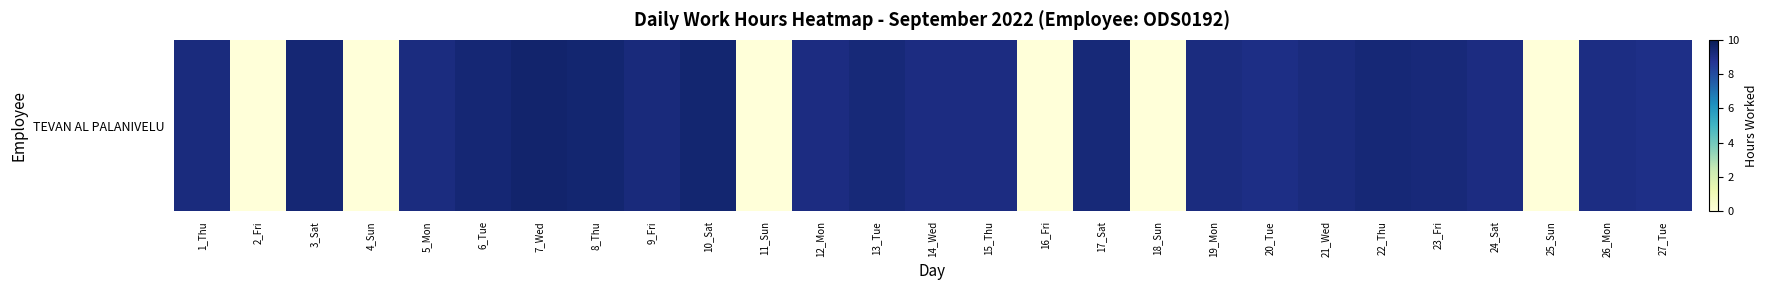

Count the number of categories in the chart.

27